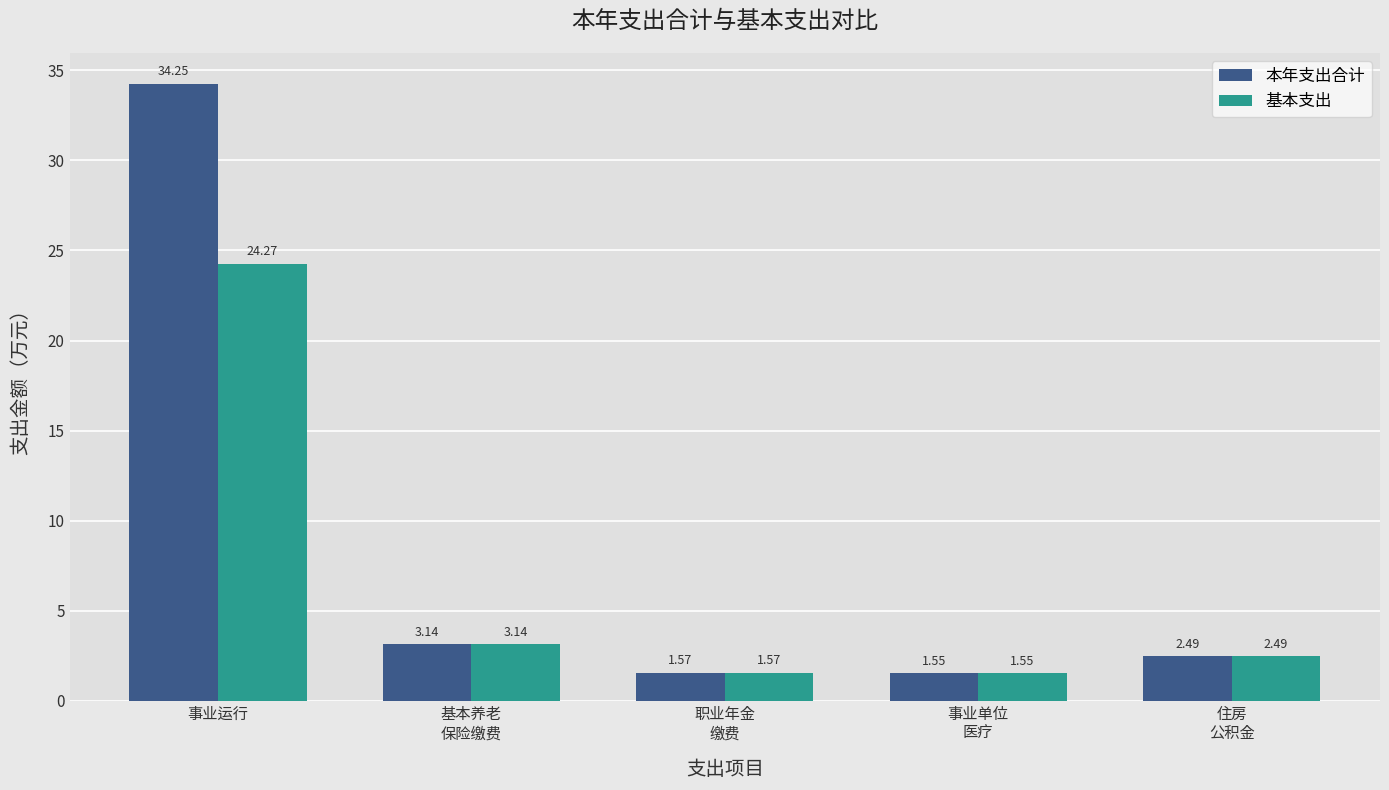

Rank the series at 事业运行 from lowest to highest value.

基本支出, 本年支出合计